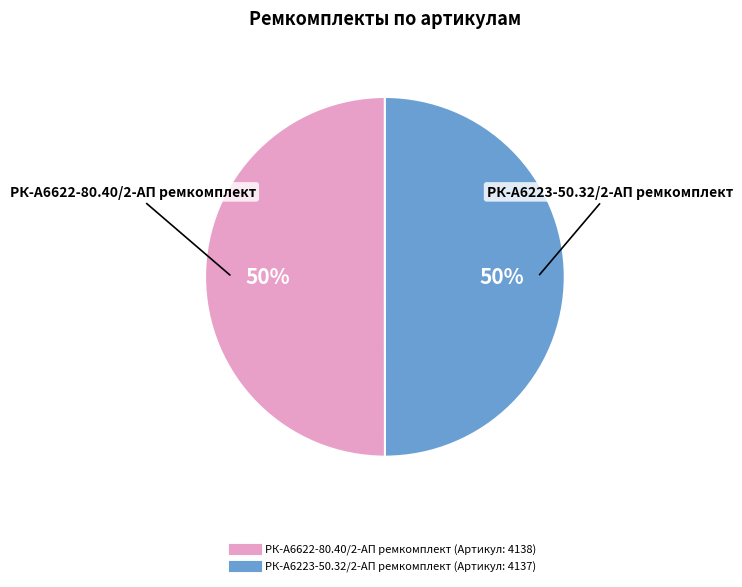

To the nearest percent, what is the combined percentage of РК-А6223-50.32/2-АП ремкомплект and РК-А6622-80.40/2-АП ремкомплект?

100%